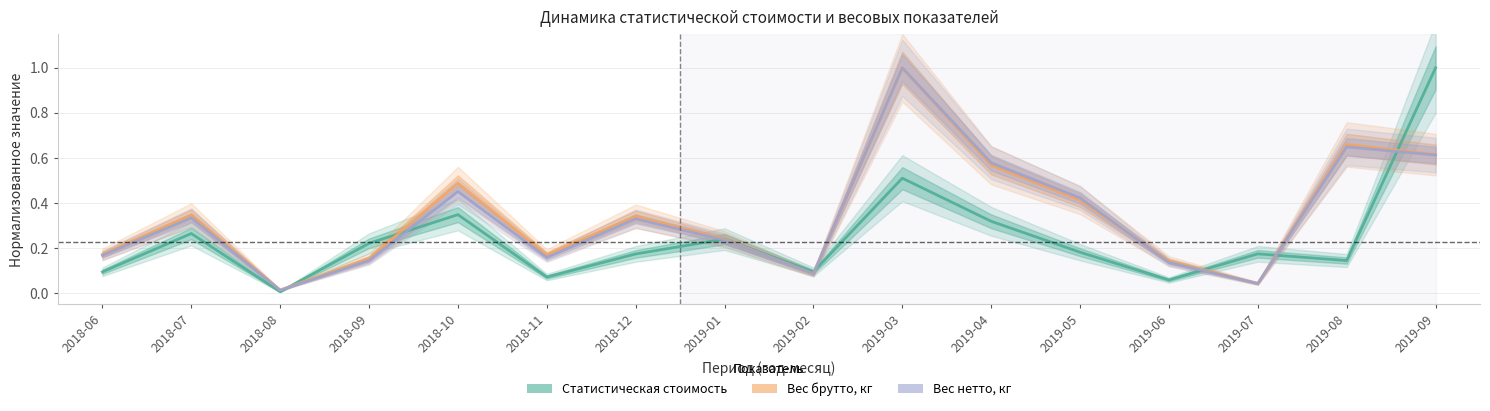

Does the chart have visible grid lines?

Yes